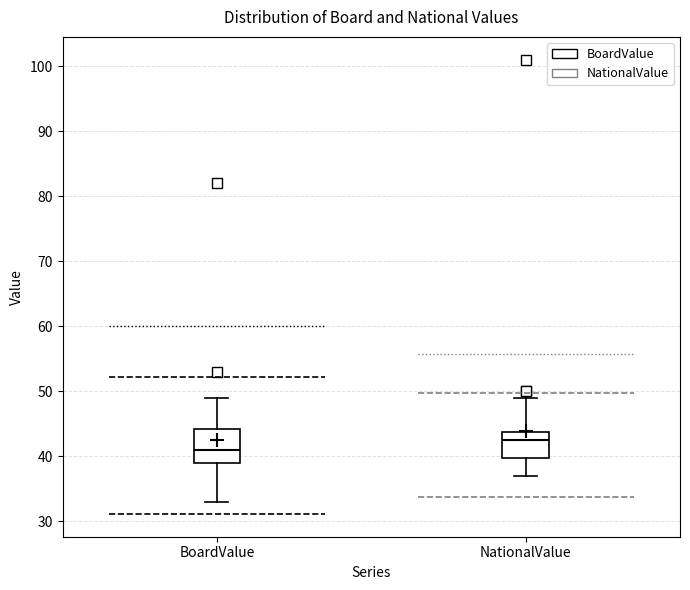

Which box's median line is the highest?

NationalValue